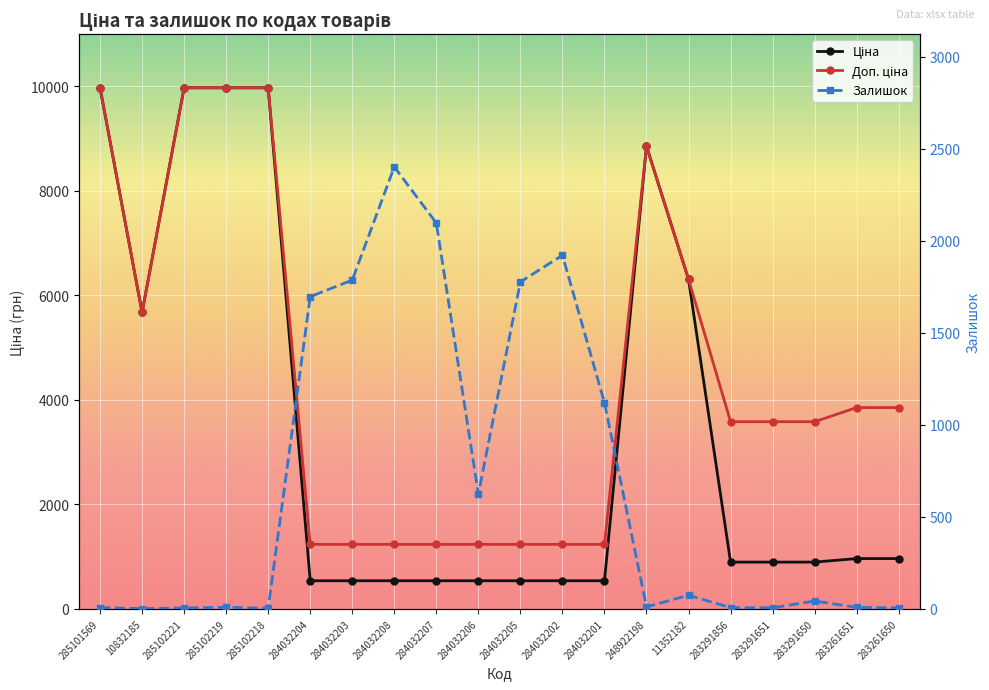

What are all the series names shown in the legend?

Ціна, Доп. ціна, Залишок